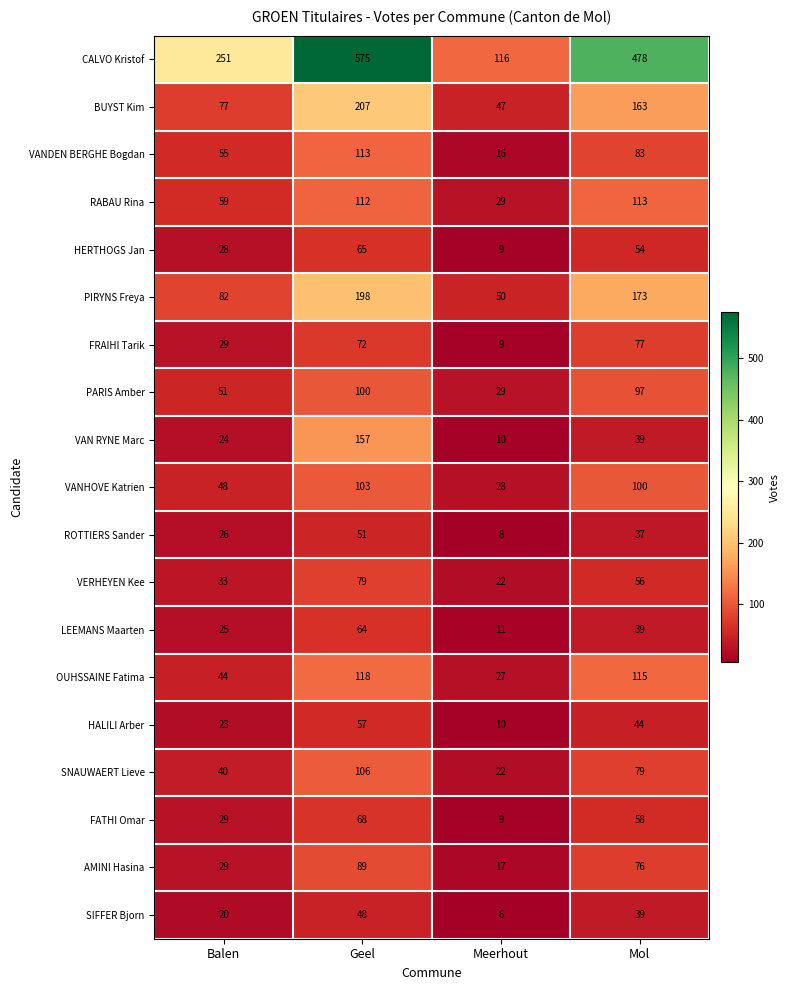

What is the spread (max minus min) of values at Balen?

231